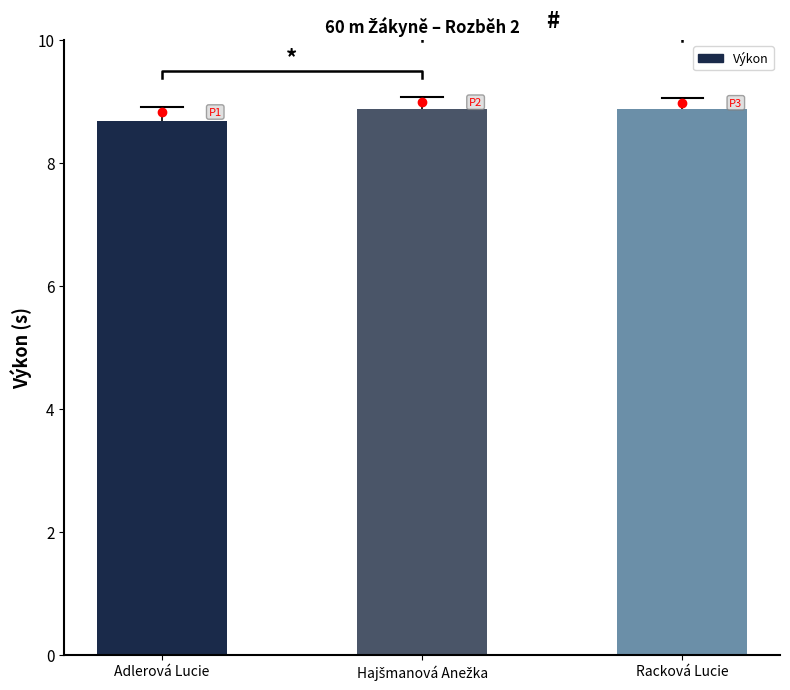

What is the maximum value shown in the chart?

8.9